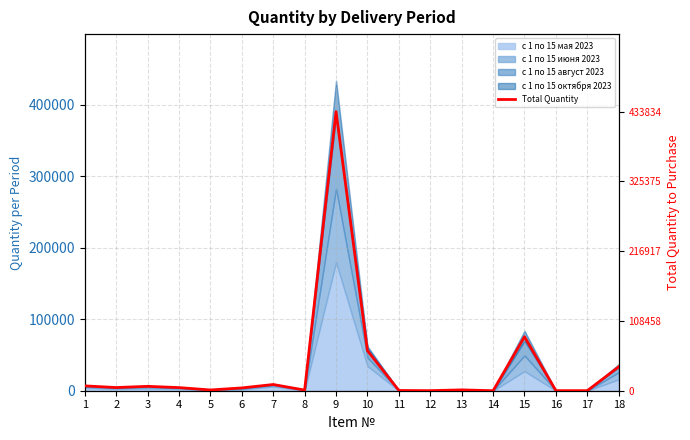

How many lines are shown in the chart?

1